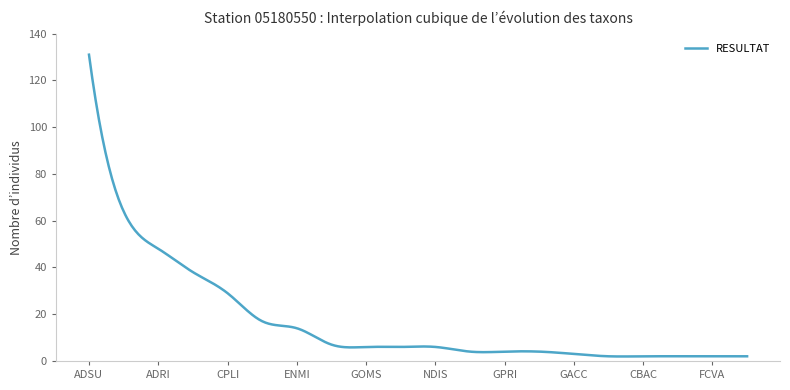

What is the greatest value displayed?

131.0